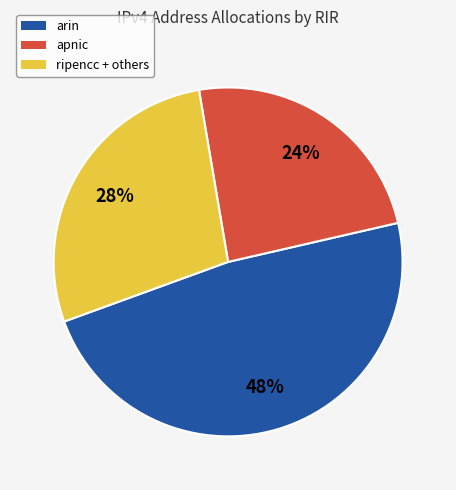

How many segments does this pie chart have?

3